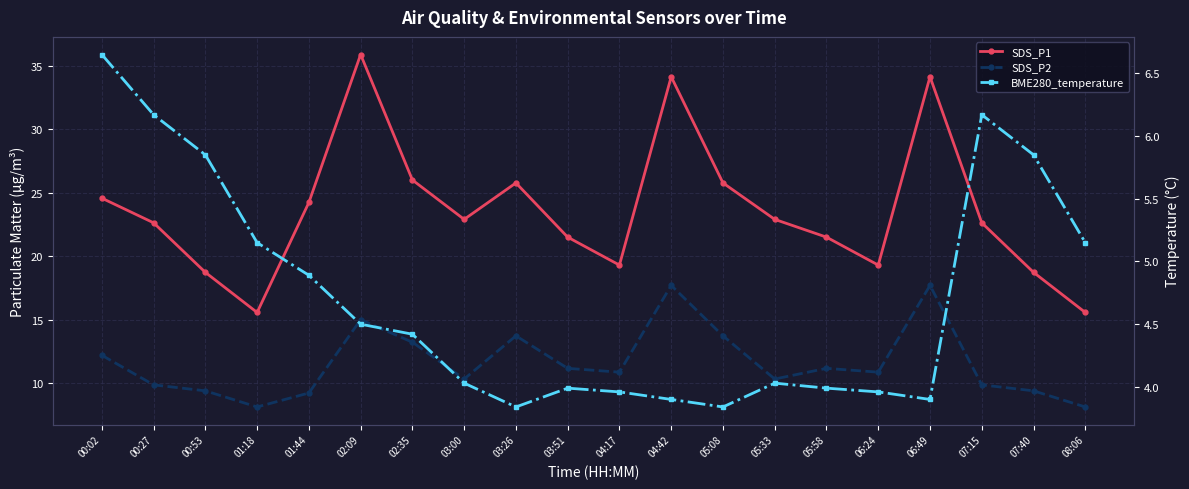

The value of SDS_P1 at 02:09 is 35.9. True or false?

True